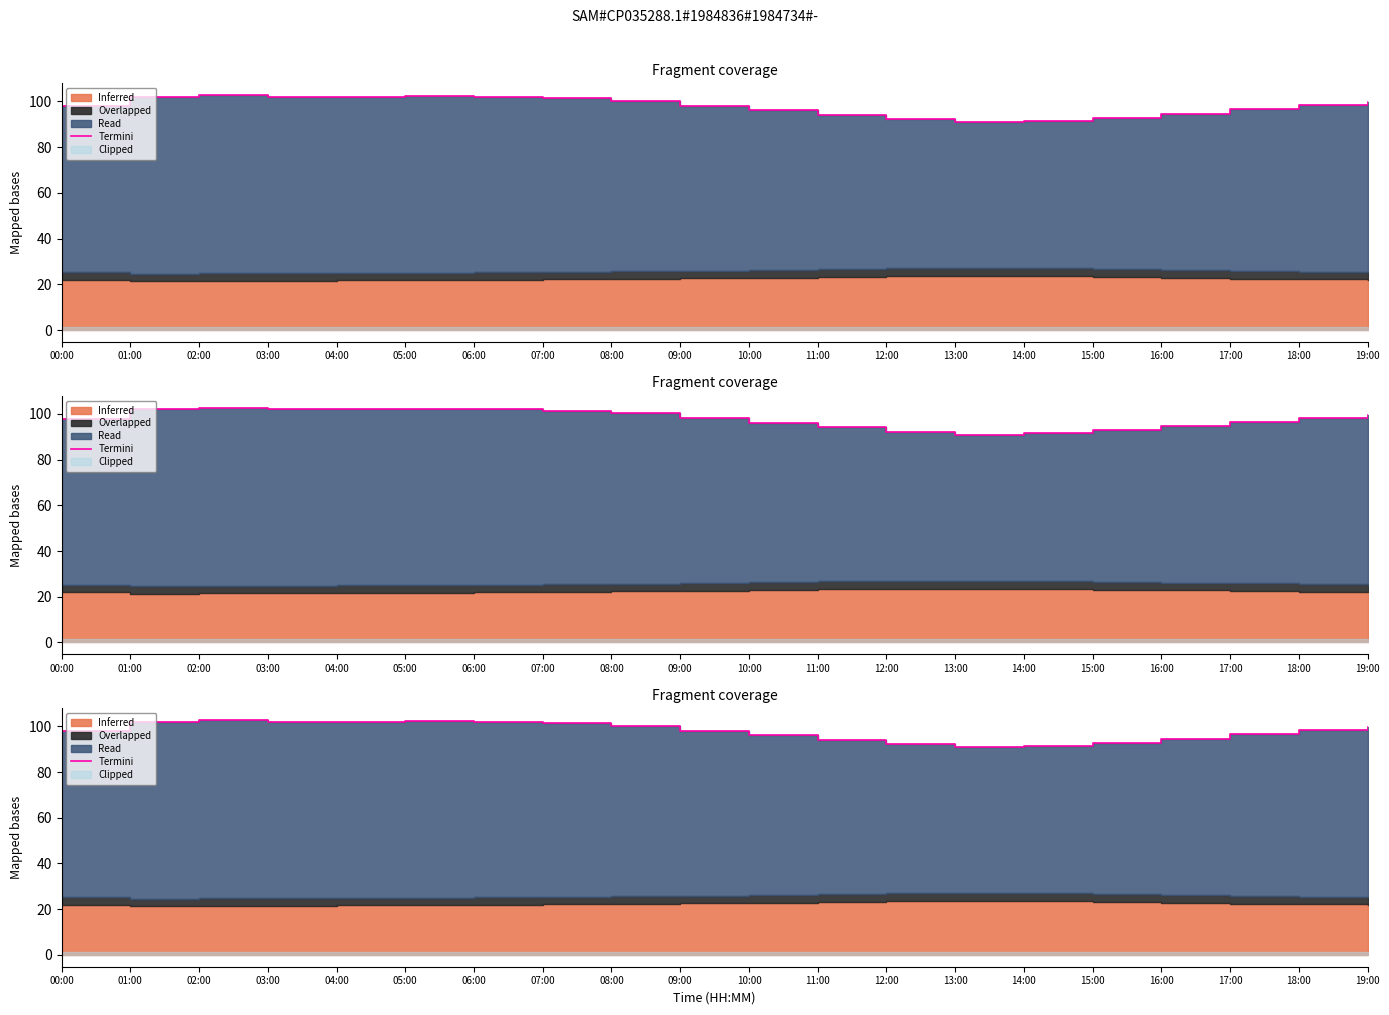

What is the change in value from 08:00 to 10:00?

-4.0